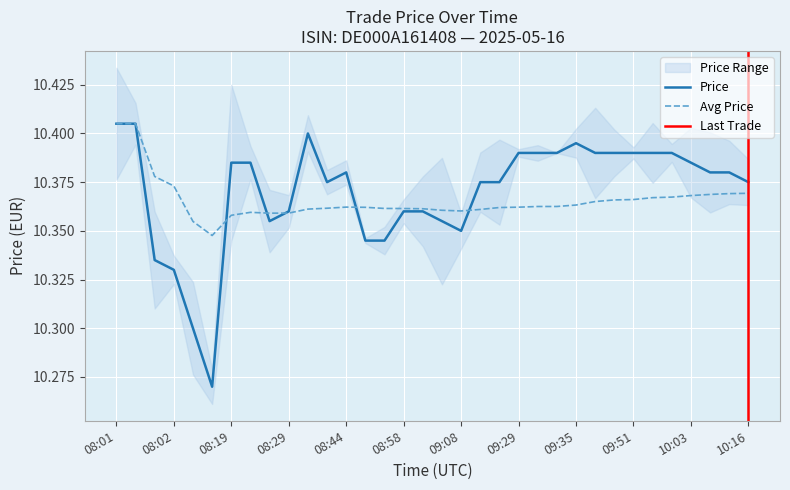

Count the values in the range 10 to 11.

34